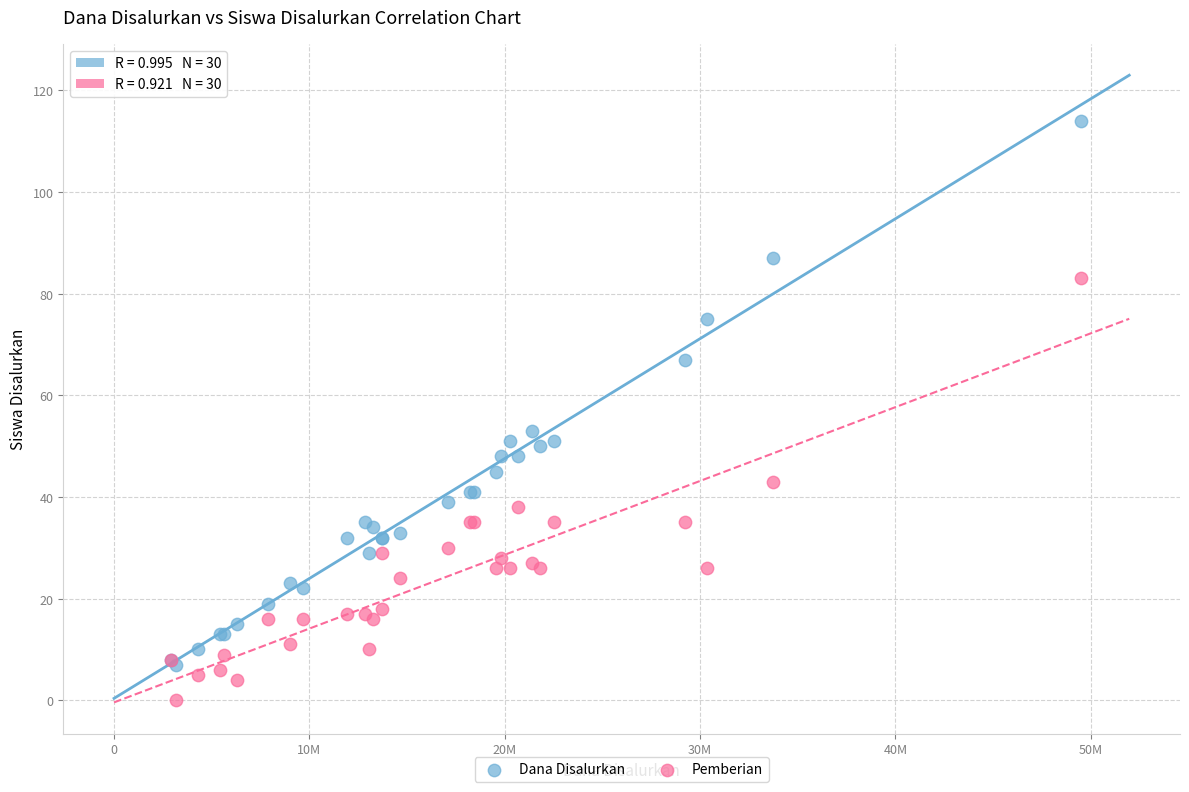

Which series contains the lowest Y value?

Pemberian